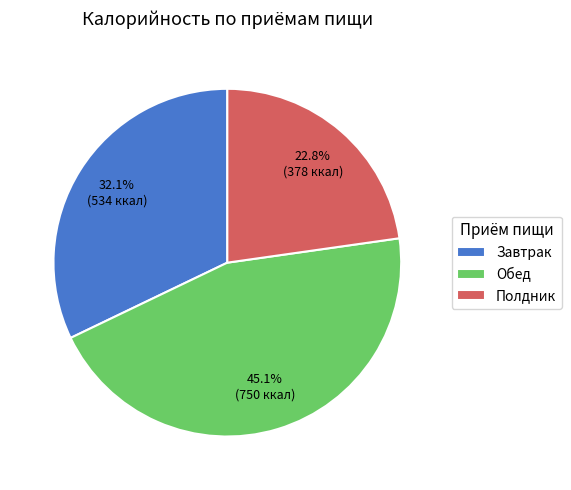

Is there a majority slice in this chart?

No